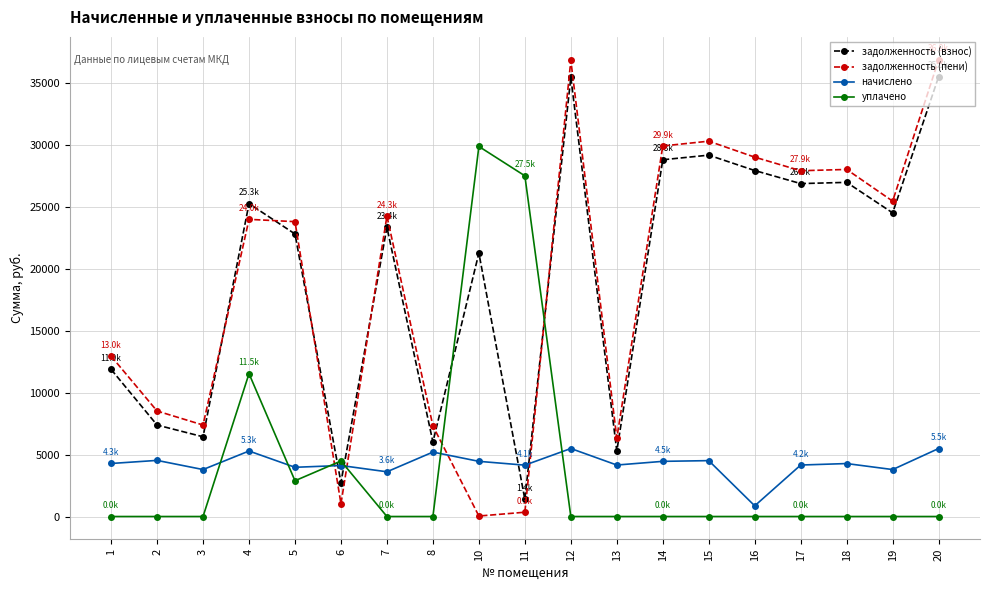

Does the chart display data point markers on the line(s)?

Yes